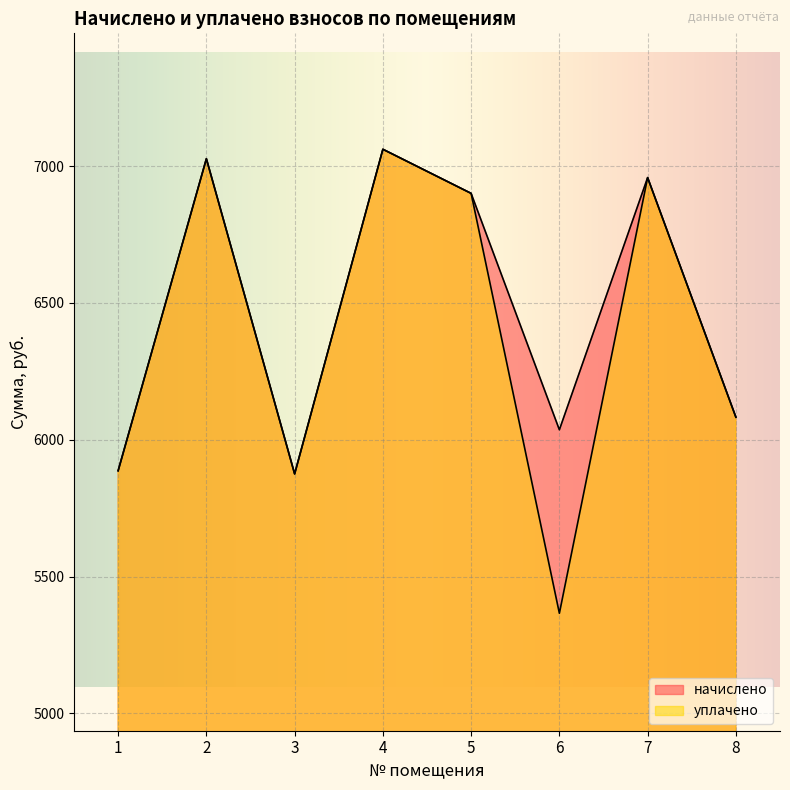

Which series has the largest range (max minus min)?

уплачено